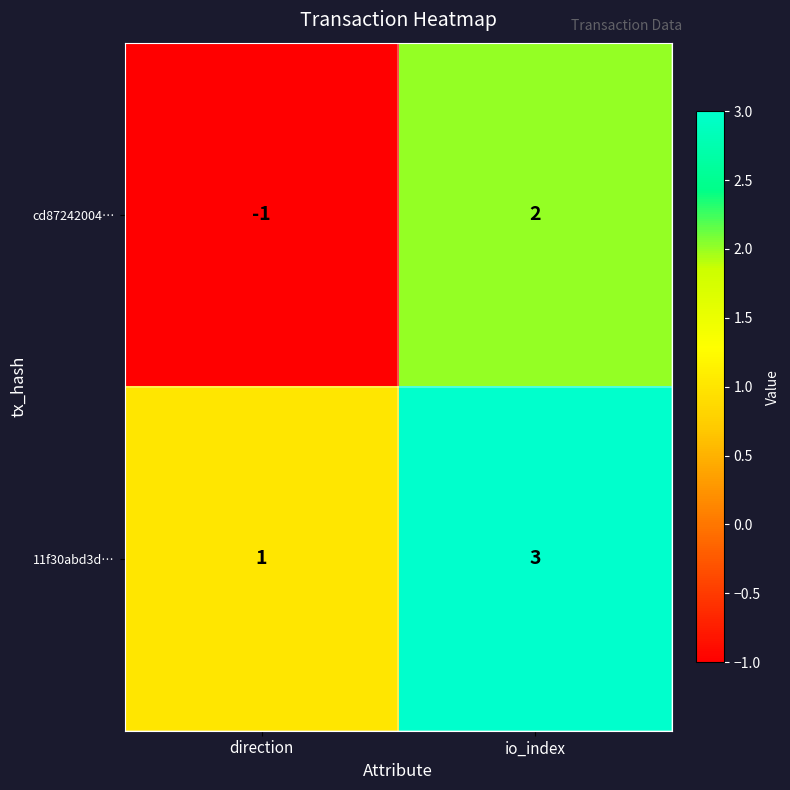

Is it true that cd87242004… equals 3 at io_index?

False